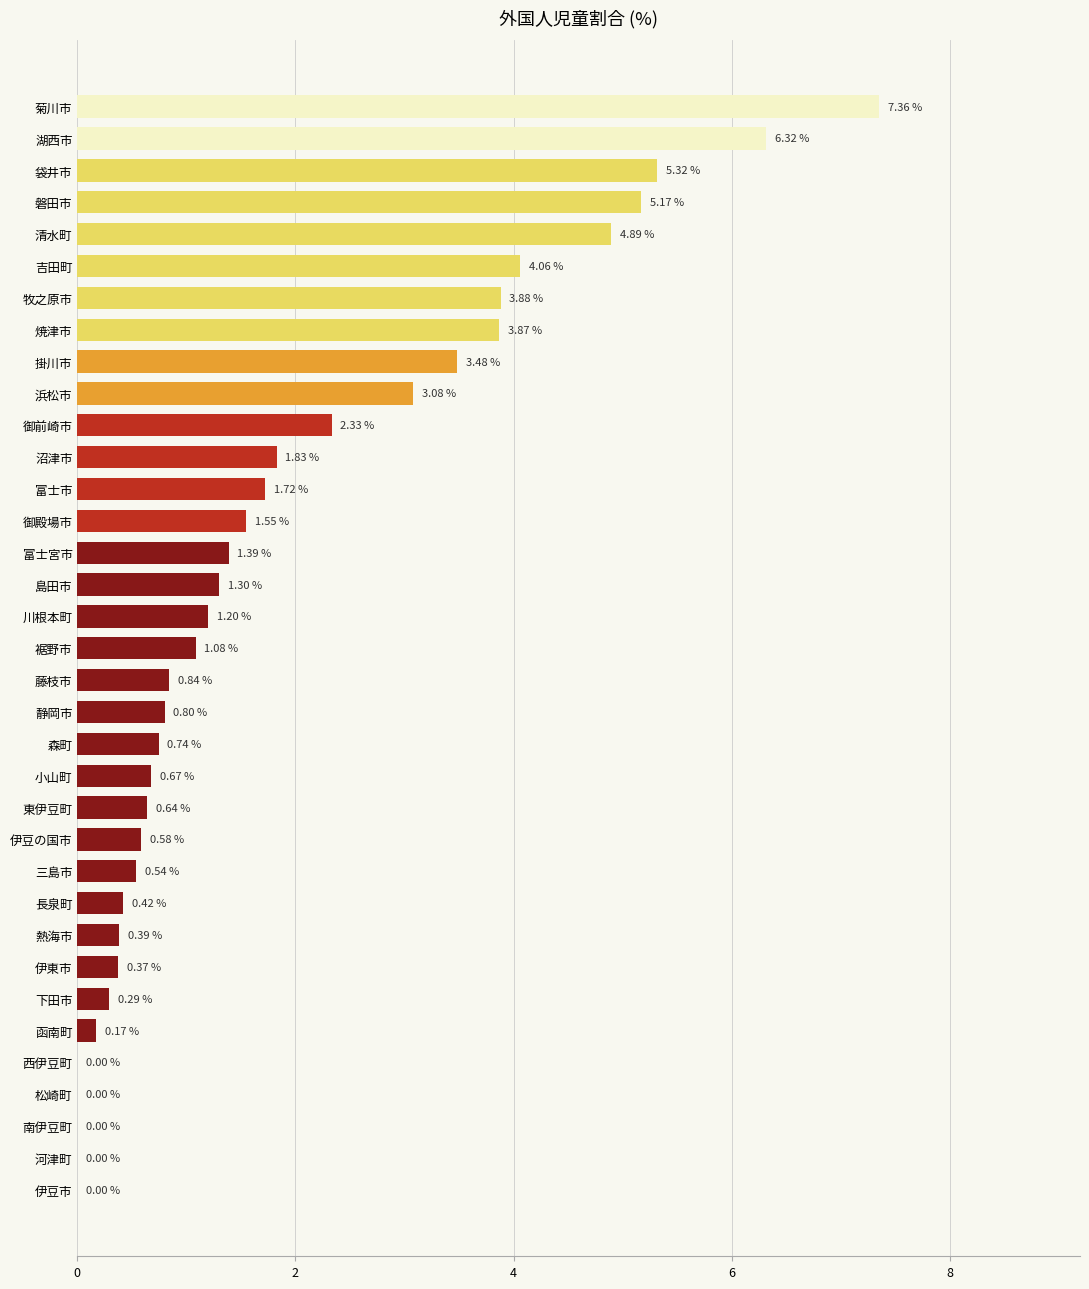

Which category has the highest value across all series?

菊川市